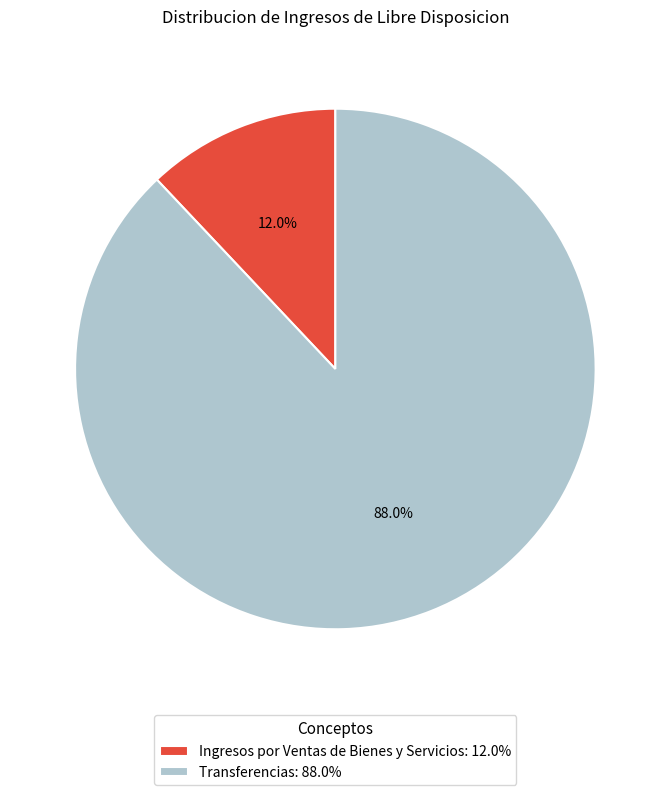

How many segments does this pie chart have?

2